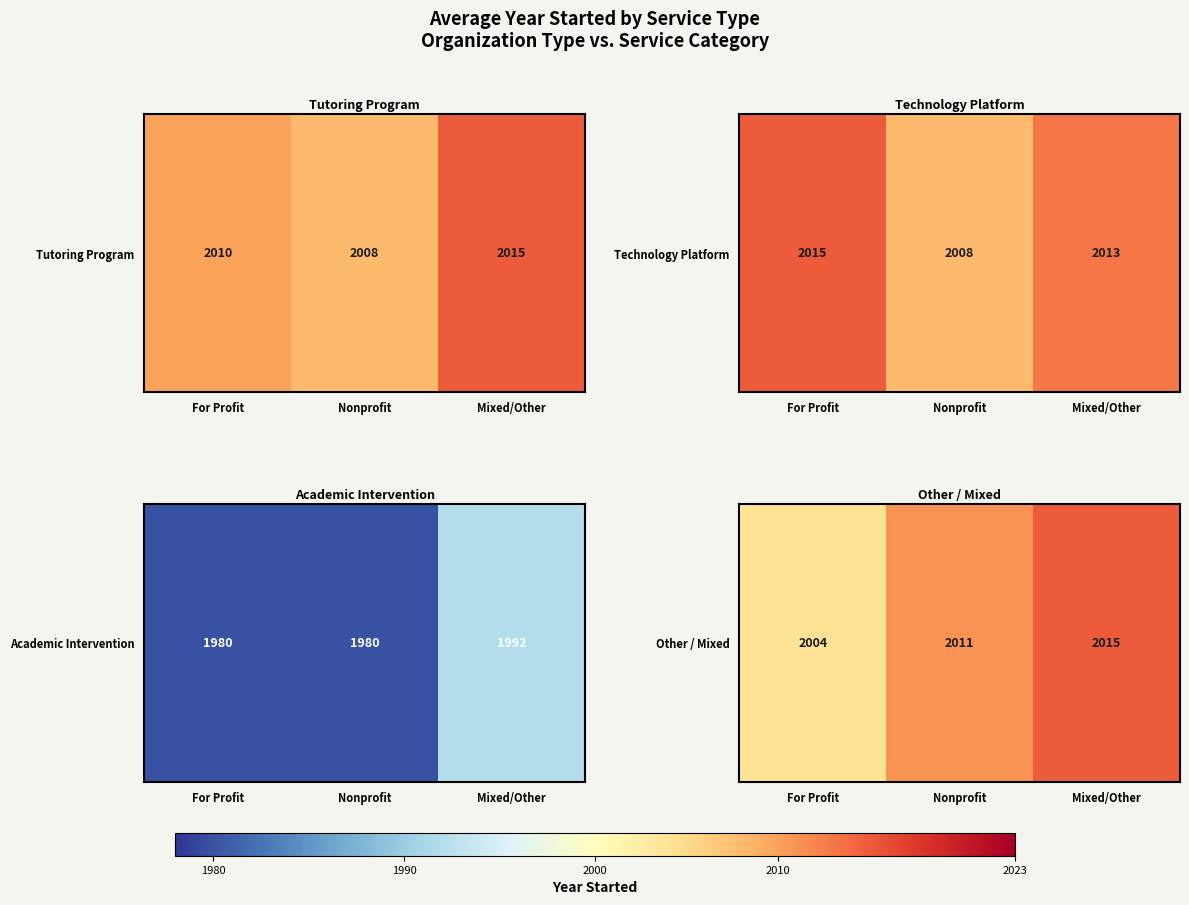

How many data points are above 2011?

1